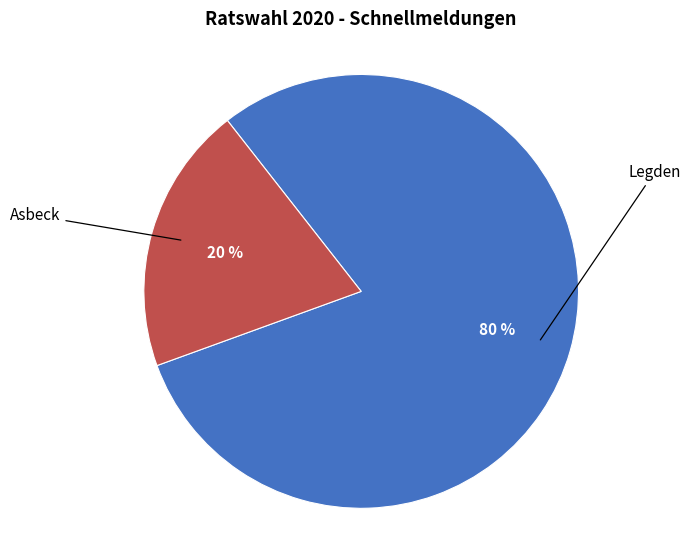

To the nearest percent, what is the average slice percentage?

50%